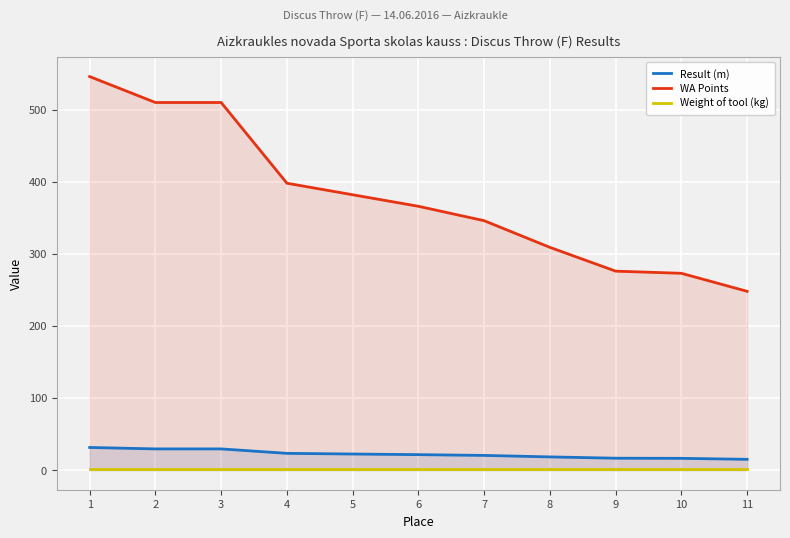

Is the value of Weight of tool (kg) at 7 greater than the value of Result (m) at 9?

No